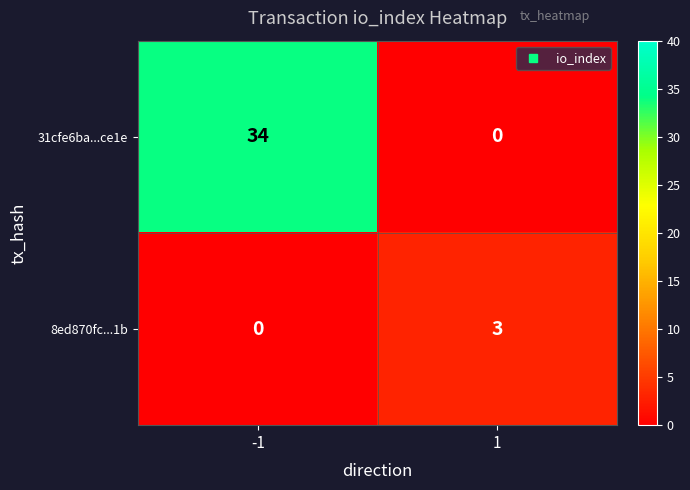

What is the difference between the highest and lowest values at 1?

3